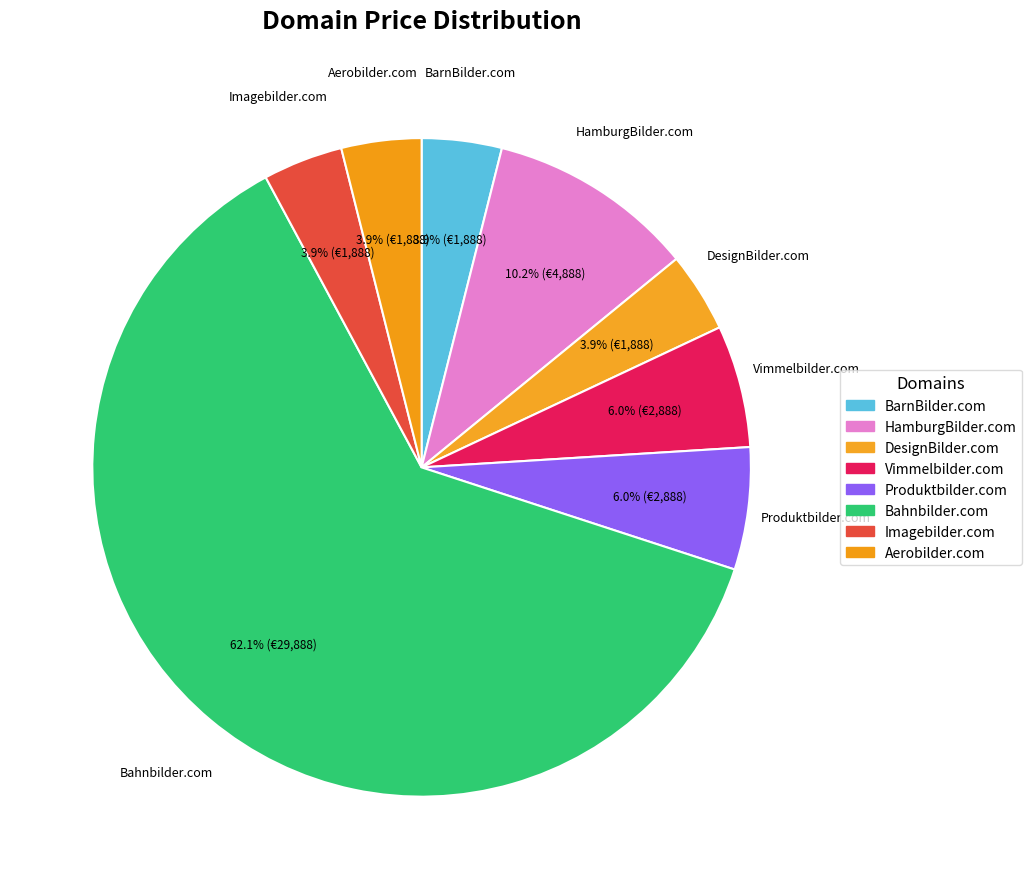

To the nearest percent, what is the difference between the largest and smallest slice percentages?

58%